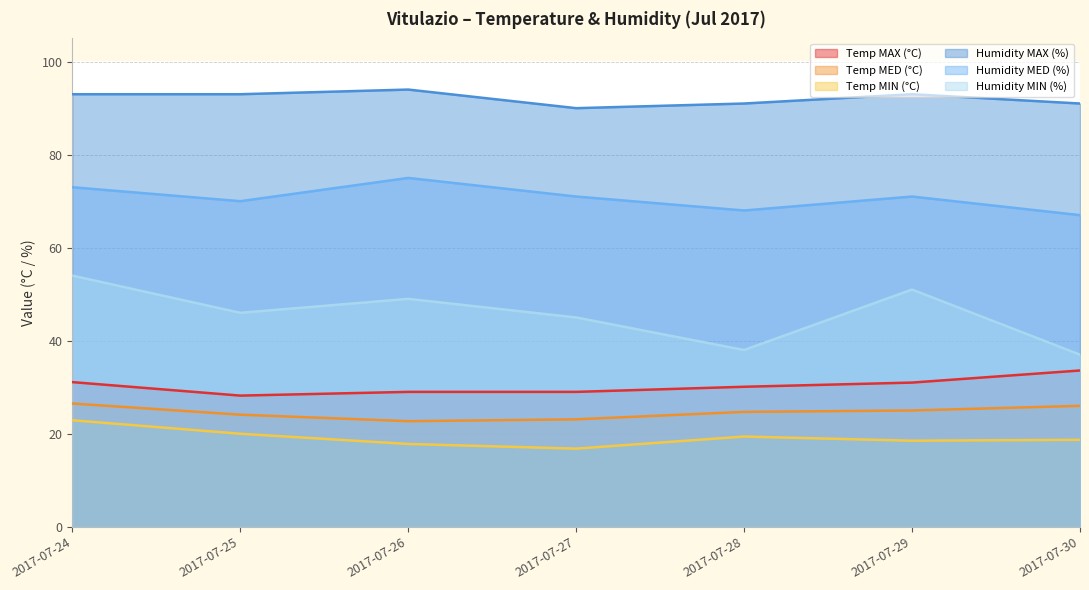

What is the difference between the highest and lowest values at 2017-07-26?

76.2